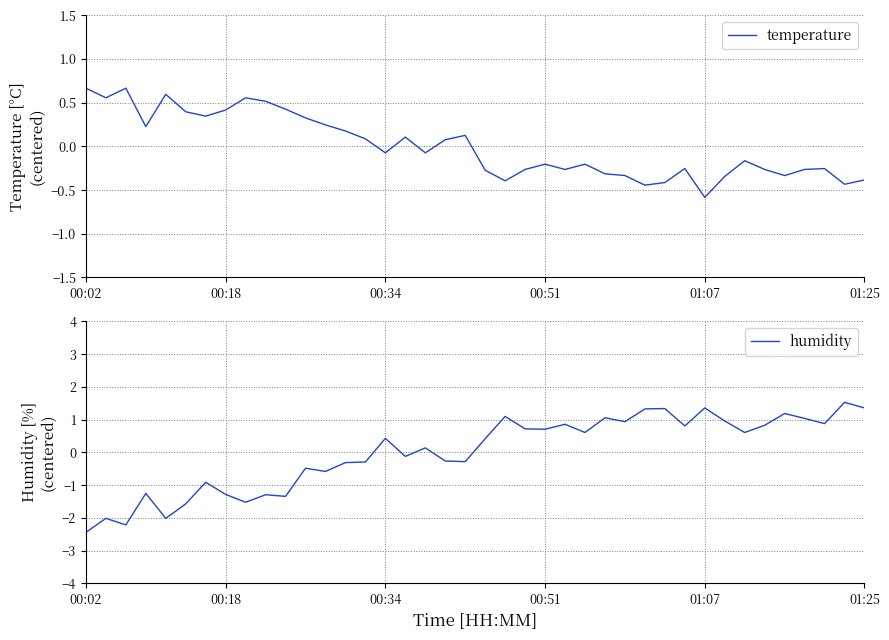

At which category does the chart reach its peak across all series?

38